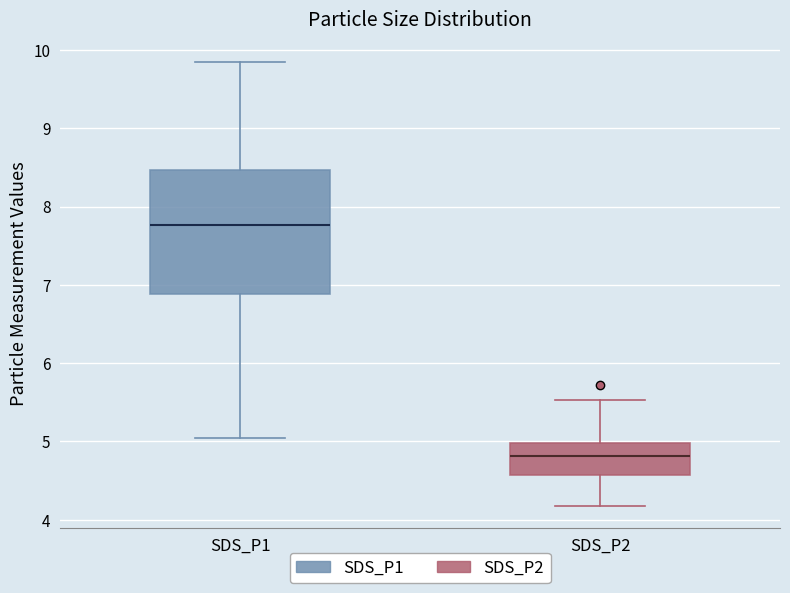

Reading left to right, transcribe this box plot: for each box, give where its median line is, the range the box spans, and where its two whiskers end, as read against the y-axis. The values are not printed on the chart, so give them approximately, as read against the axis.

SDS_P1: median 7.8, box 6.9 to 8.5, whiskers 5.1 to 9.9
SDS_P2: median 4.8, box 4.6 to 5.0, whiskers 4.2 to 5.5